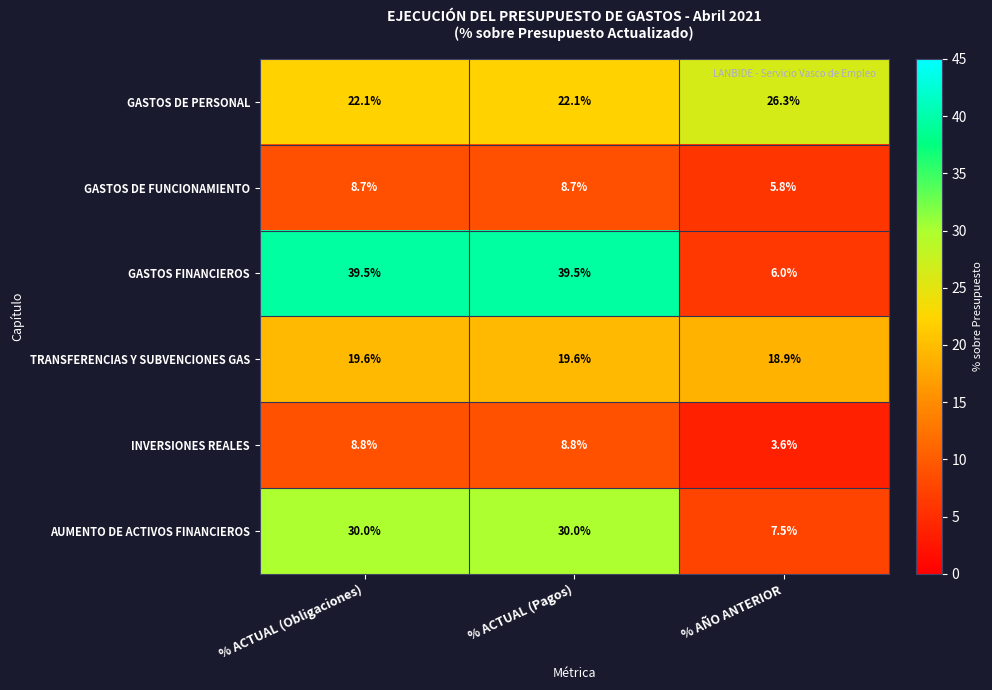

Which series has the largest total across all categories?

GASTOS FINANCIEROS